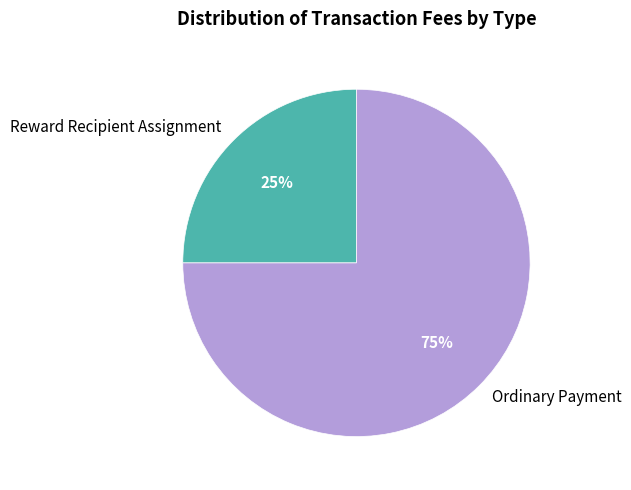

What percentage is the Ordinary Payment slice, to the nearest percent?

75%